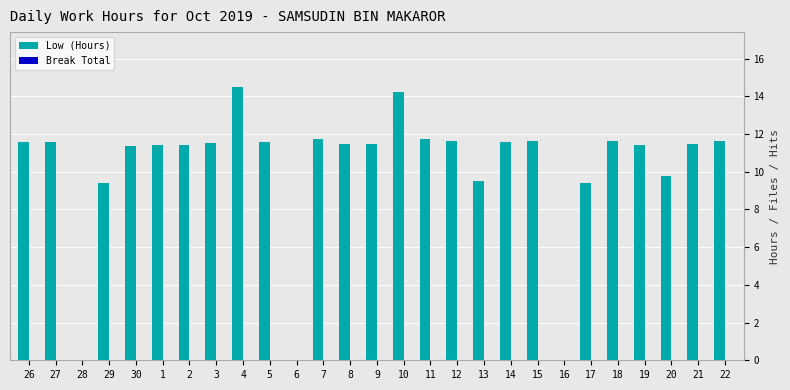

Between 10 and 18, which is larger?

10